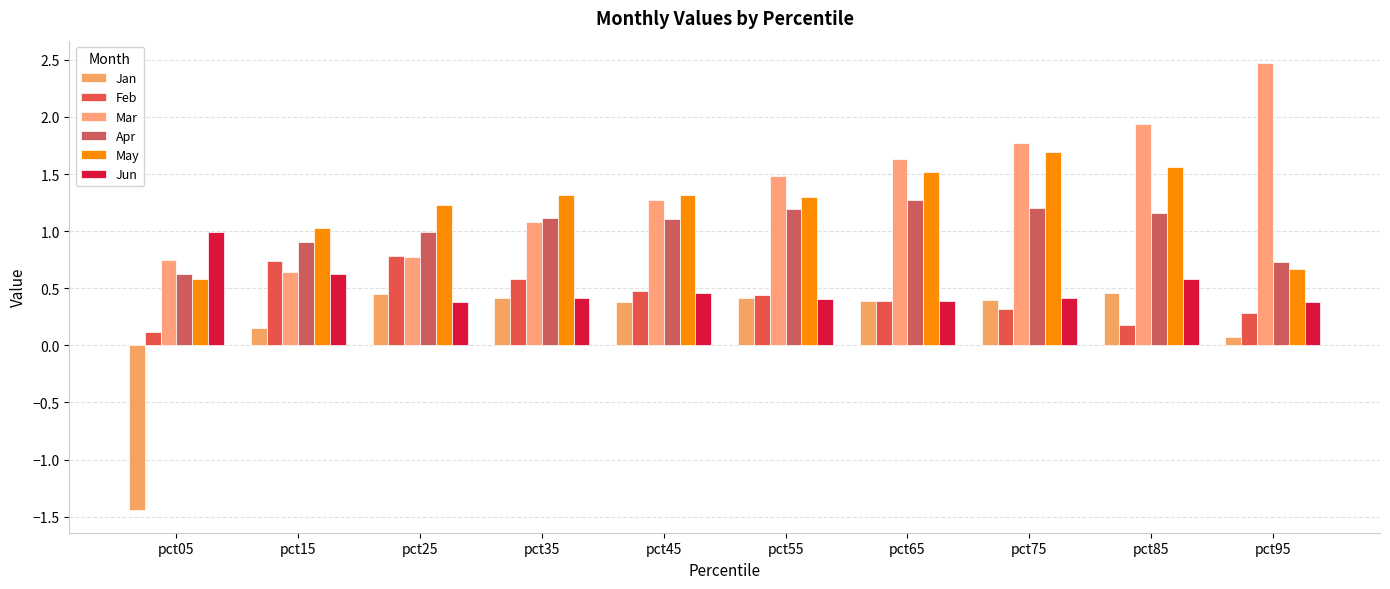

How many bars are there in total?

60